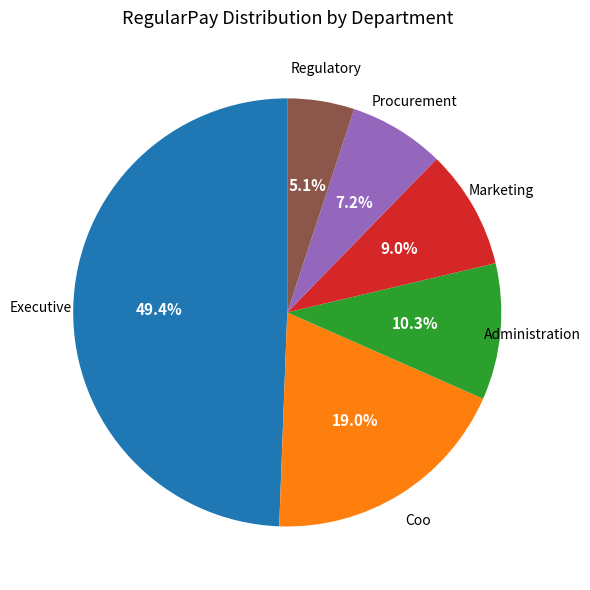

Rank the categories by value from lowest to highest.

Regulatory, Procurement, Marketing, Administration, Coo, Executive